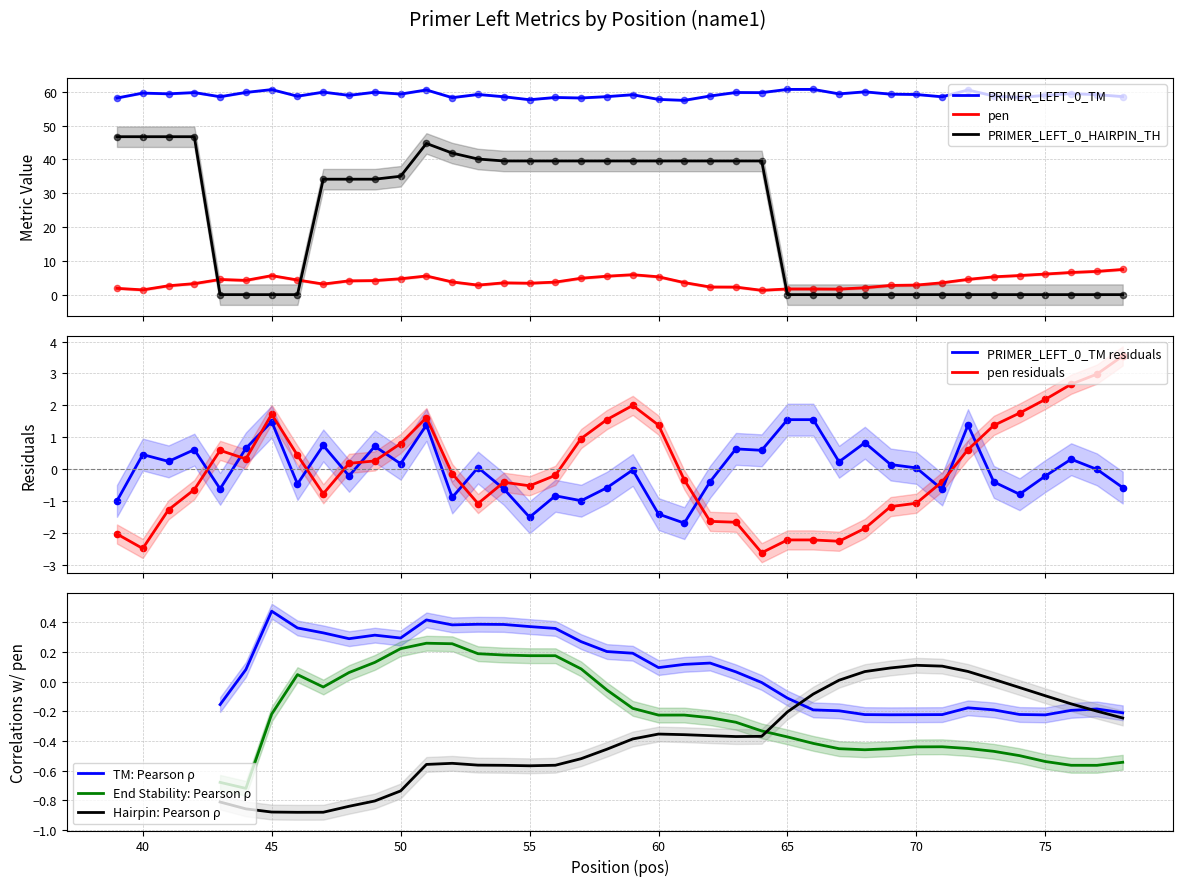

Which series contains the highest Y value?

PRIMER_LEFT_0_TM